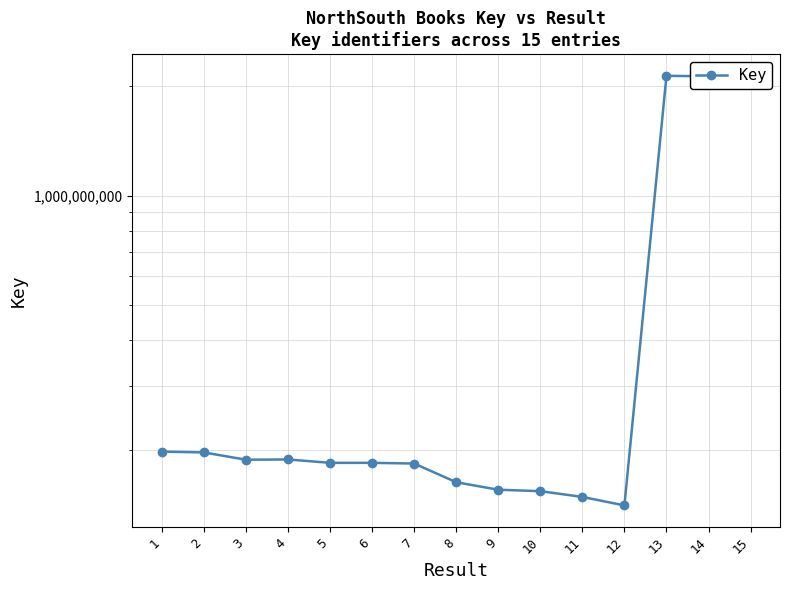

What is the difference between the maximum and minimum values?

1997215280